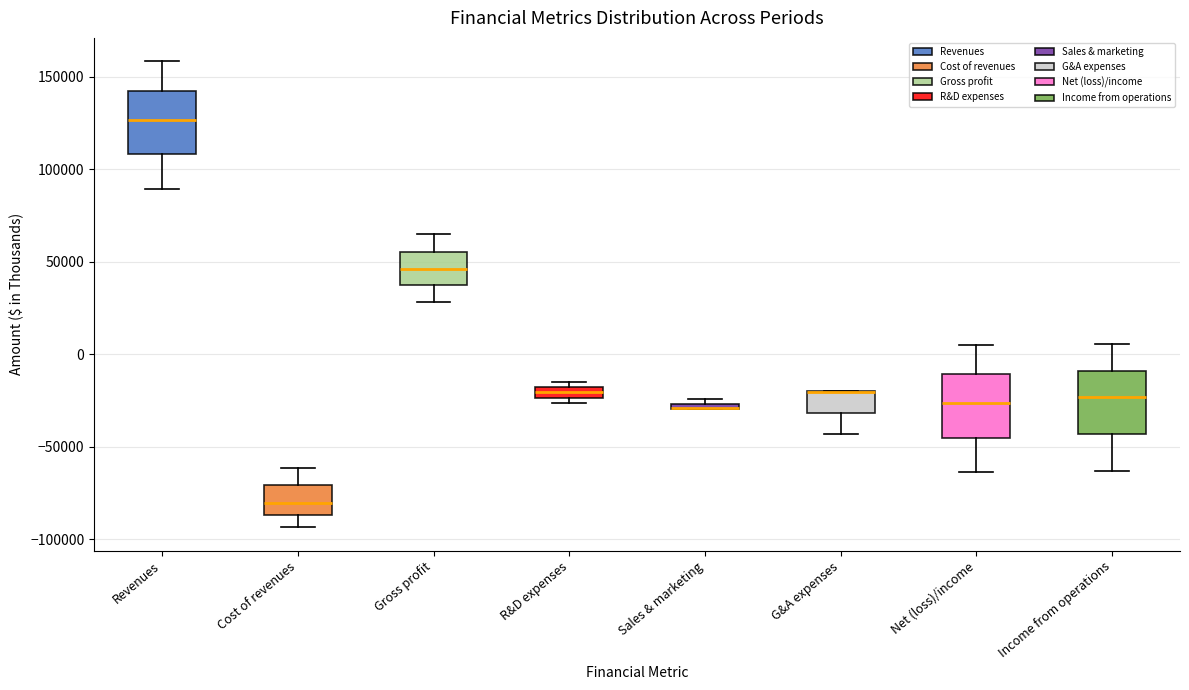

Where is the lower edge of the box for Sales & marketing on the y-axis? The values are not printed on the chart, so give them approximately, as read against the axis.

-30000